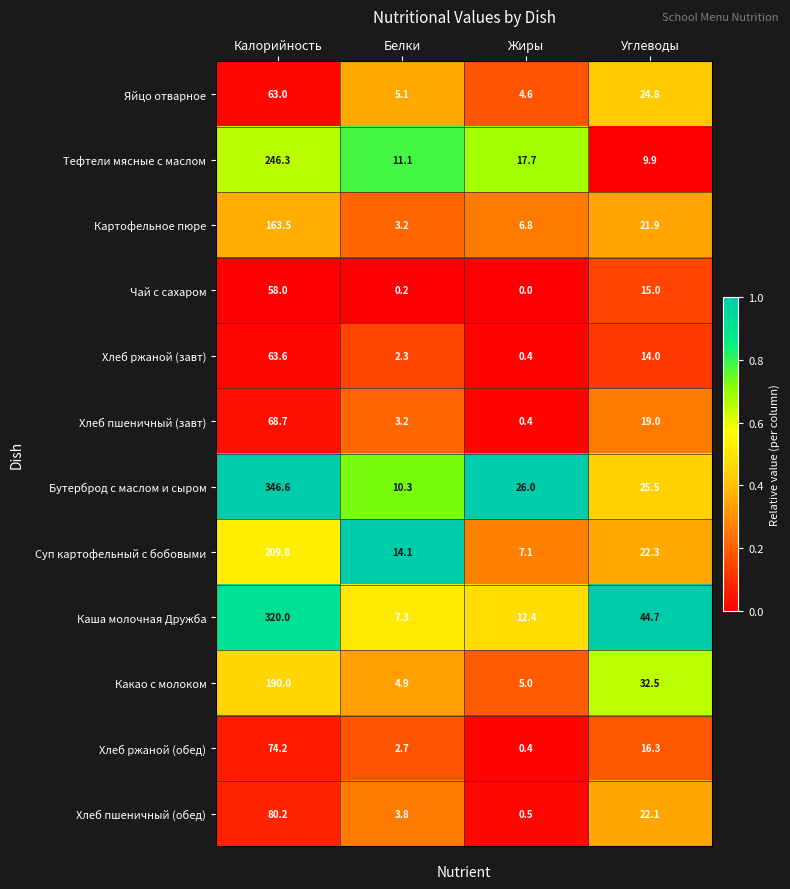

List the labels in order of Каша молочная Дружба value, largest first.

Калорийность, Углеводы, Жиры, Белки